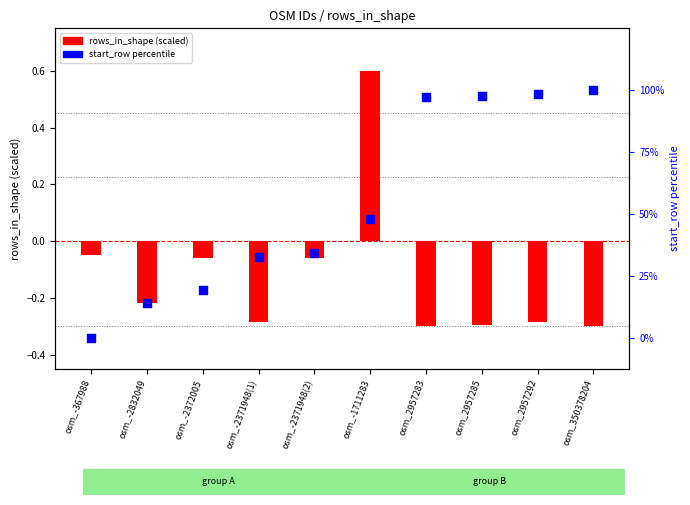

Which series reaches the minimum Y coordinate?

rows_in_shape (scaled)